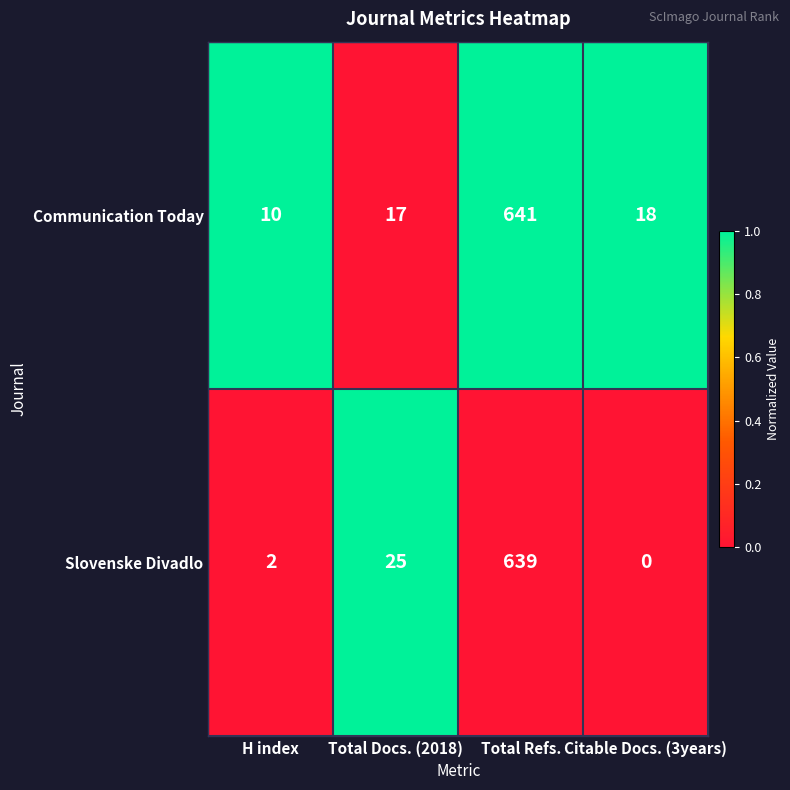

Reading left to right, extract all data points from this chart.

Communication Today: 10	17	641	18
Slovenske Divadlo: 2	25	639	0